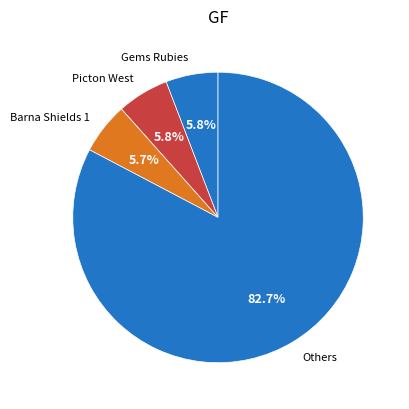

Does any single category account for the majority?

Yes